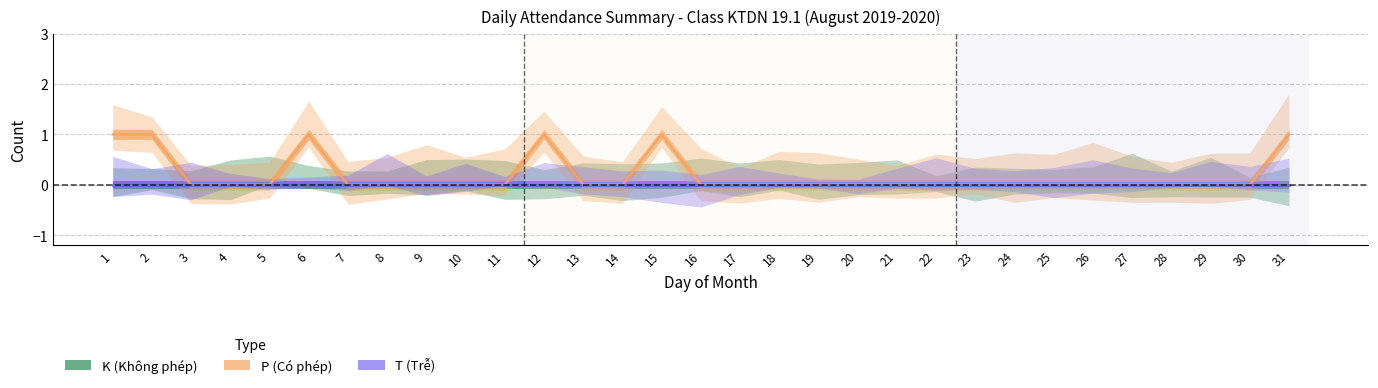

Where is K (Không phép) nearest to the value 0?

1